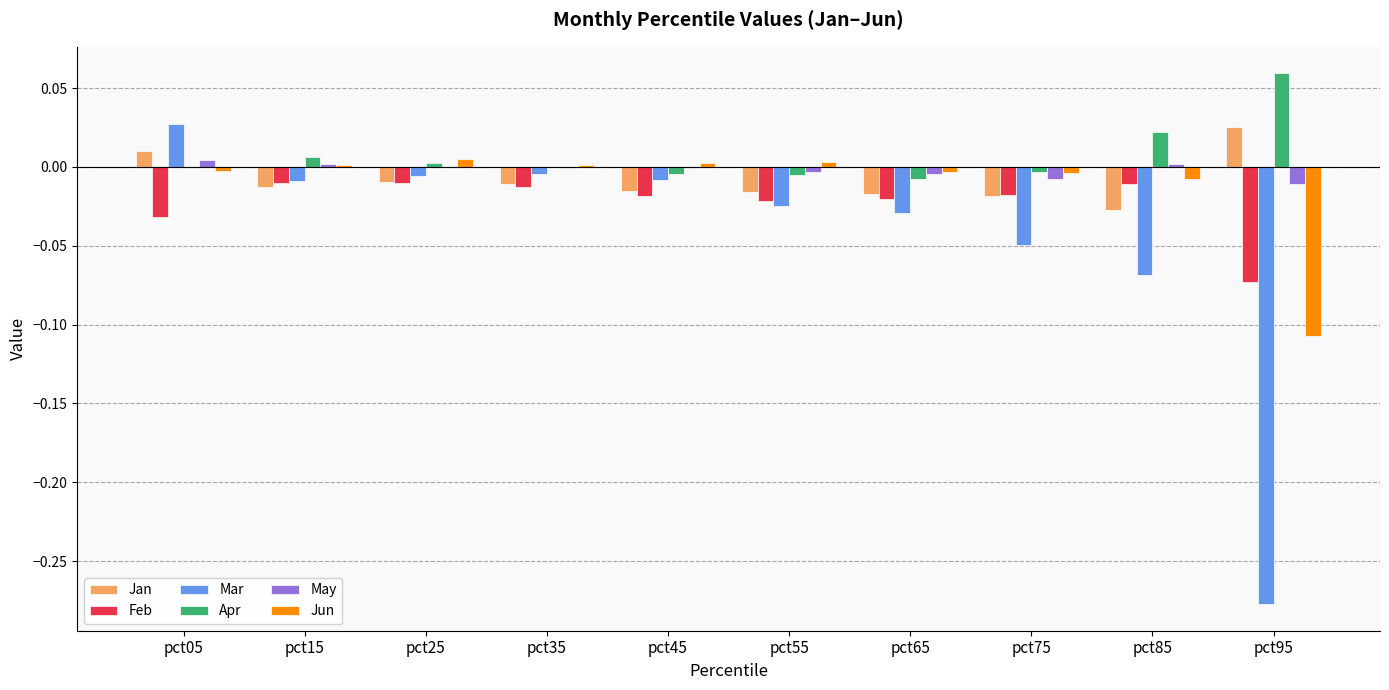

Which series changed the most between pct35 and pct85?

Mar